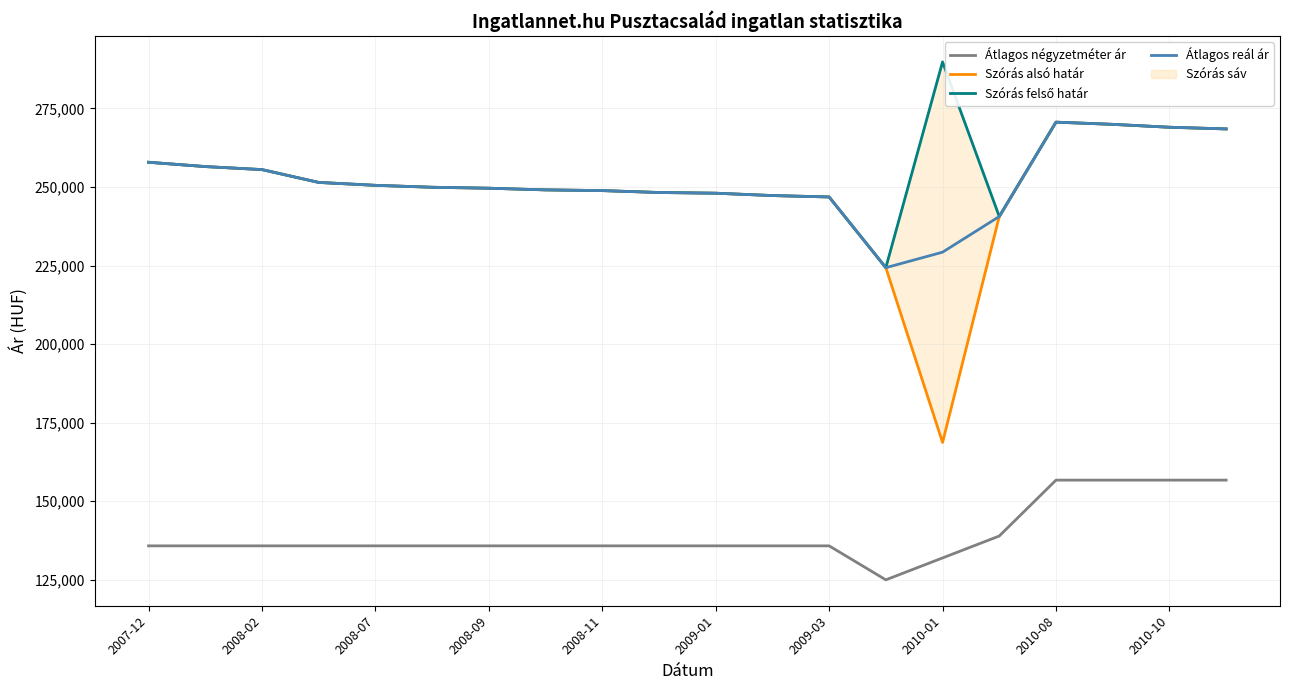

What is the total value across all series at 17?

966506